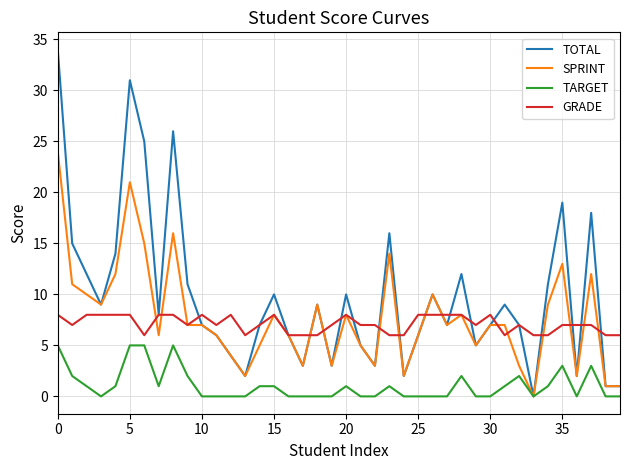

What is the greatest value displayed?

34